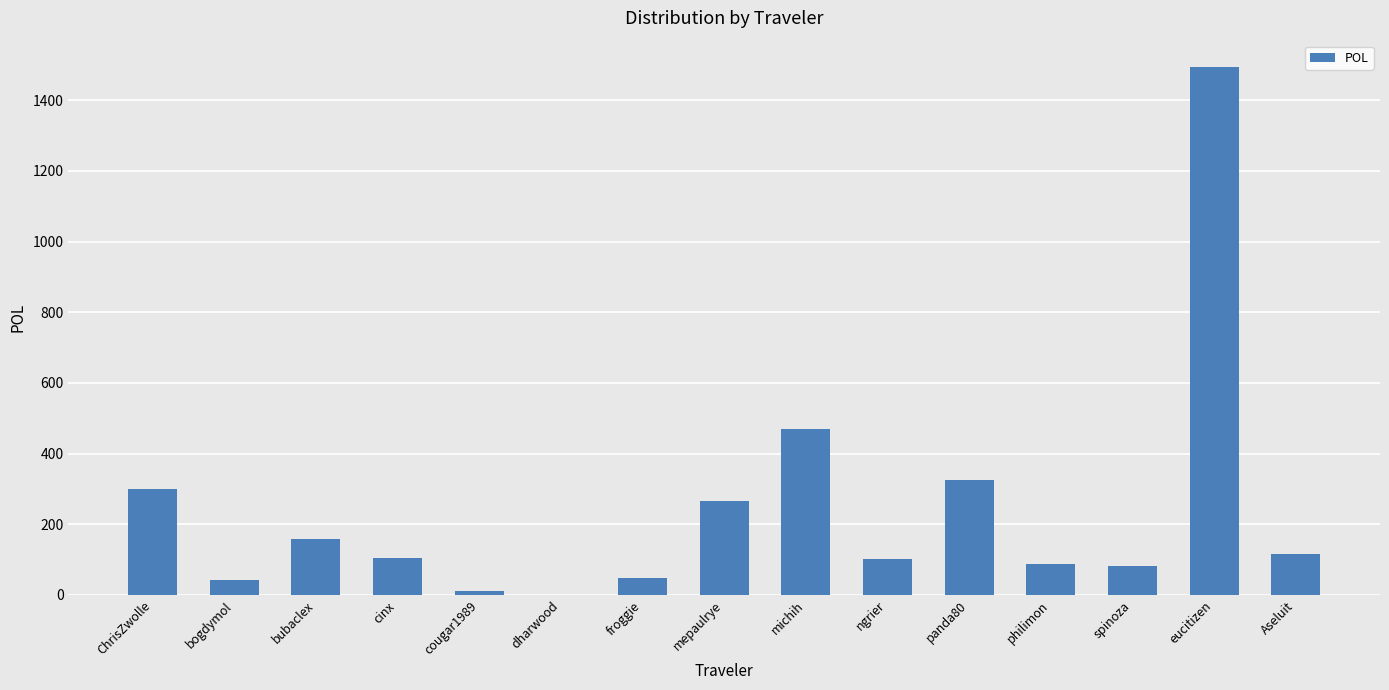

What is the change in value from mepaulrye to philimon?

-176.6